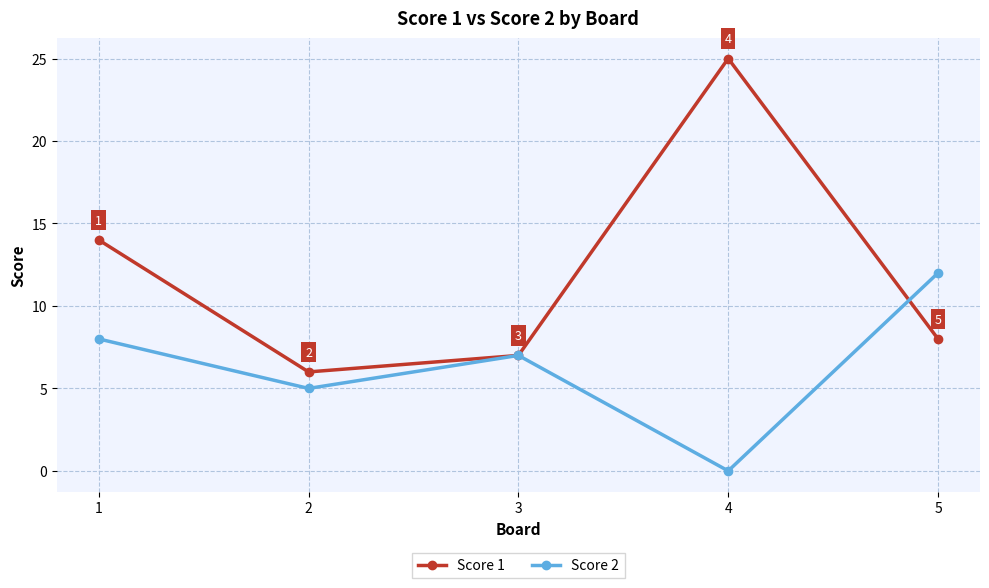

At which label is Score 1 closest to 15?

1